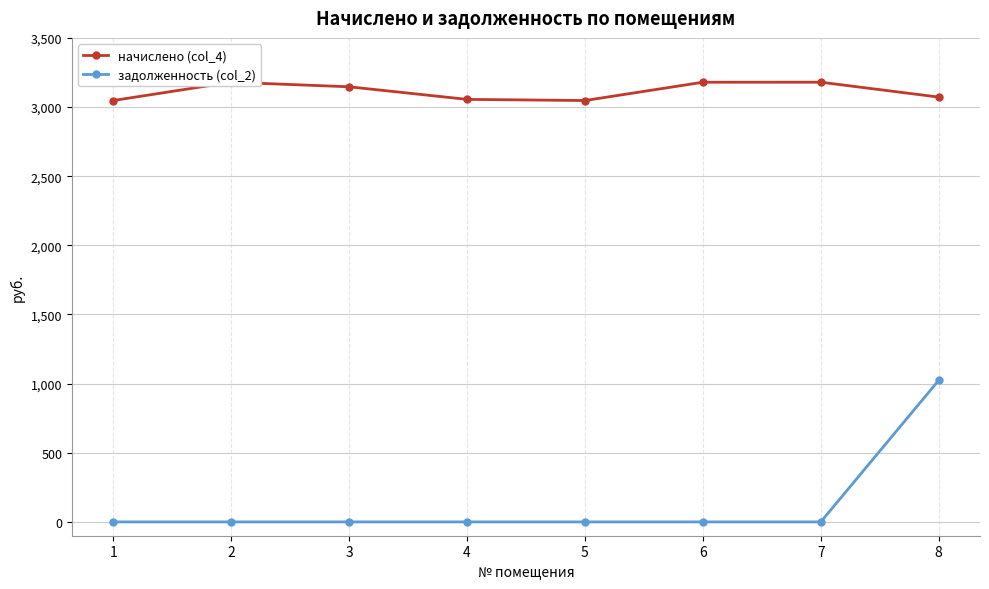

Where is the first local maximum for начислено (col_4)?

2